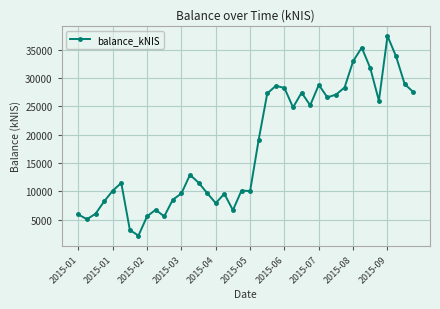

What is the average value?

17819.9